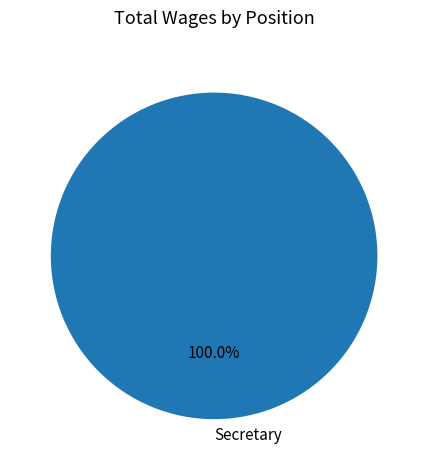

Rank the categories by value from highest to lowest.

Secretary